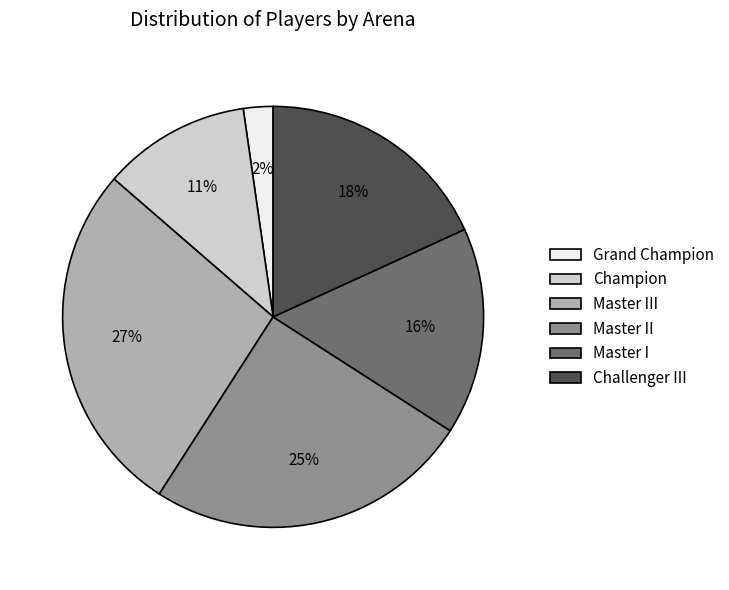

Which has a higher value, Master III or Grand Champion?

Master III